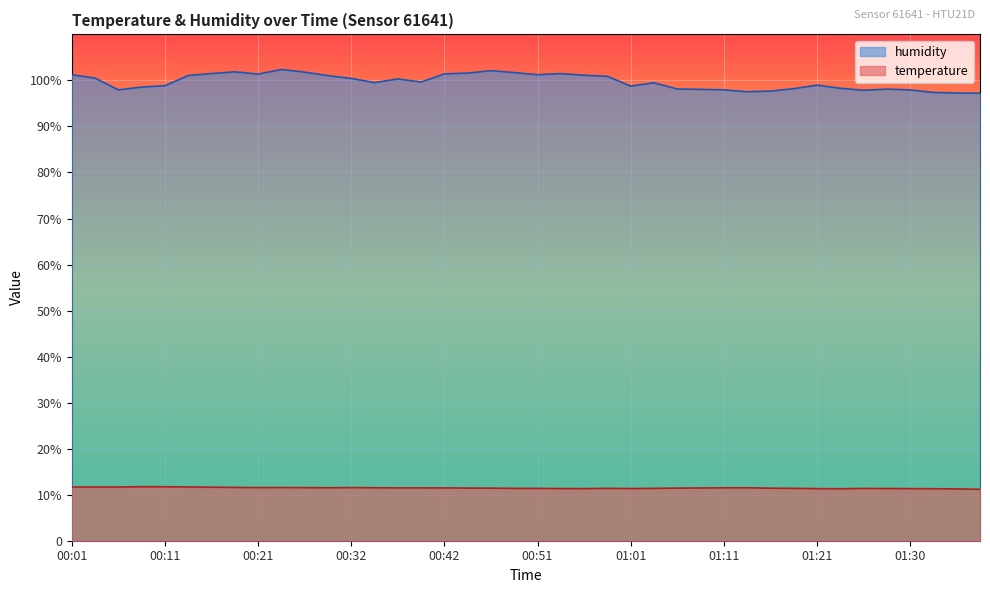

What value does the humidity series have at 01:28?

98.1